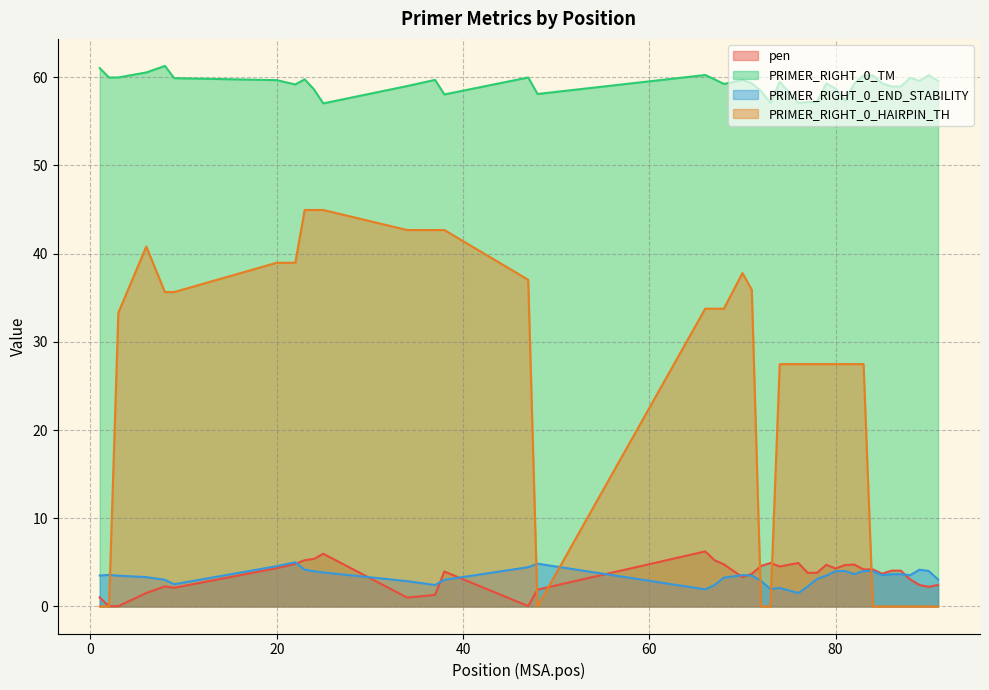

Rank the series at 70 from highest to lowest value.

PRIMER_RIGHT_0_TM, PRIMER_RIGHT_0_HAIRPIN_TH, PRIMER_RIGHT_0_END_STABILITY, pen